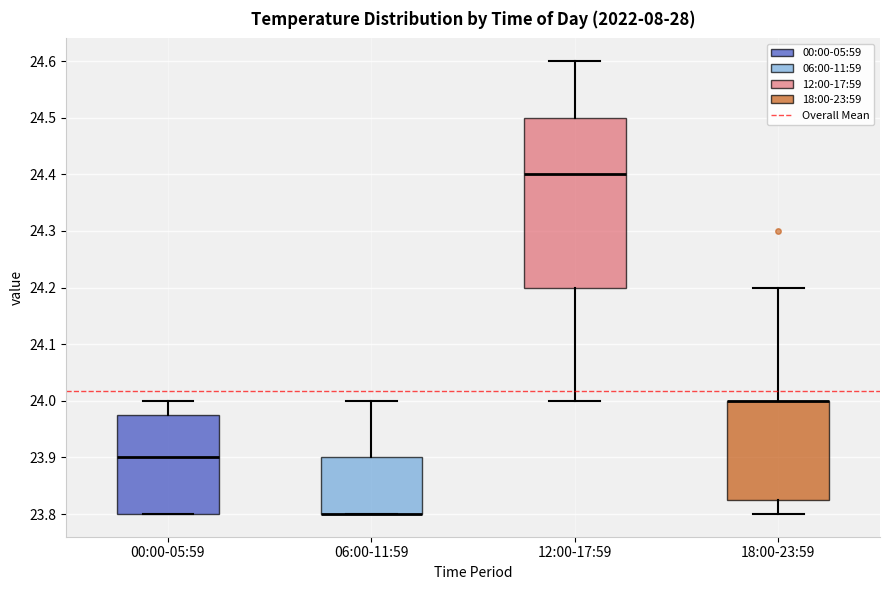

Reading left to right, read every box against the y-axis: the position of its median line, the range the box covers, and the ends of its whiskers. The values are not printed on the chart, so give them approximately, as read against the axis.

00:00-05:59: median 23.90, box 23.80 to 23.98, whiskers 23.80 to 24.00
06:00-11:59: median 23.80 (drawn on the box's lower edge), box 23.80 to 23.90, whiskers 23.80 to 24.00
12:00-17:59: median 24.40, box 24.20 to 24.50, whiskers 24.00 to 24.60
18:00-23:59: median 24.00 (drawn on the box's upper edge), box 23.83 to 24.00, whiskers 23.80 to 24.20